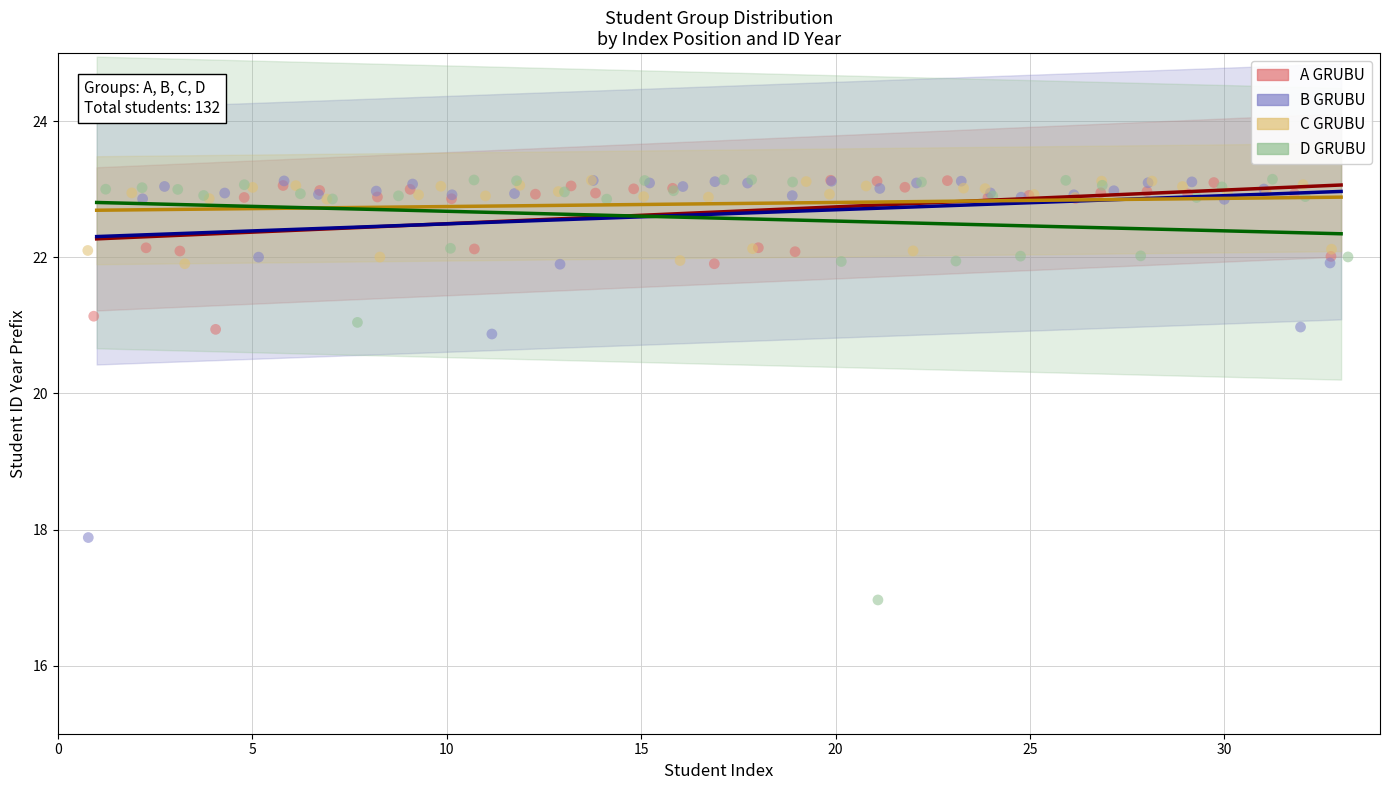

Which series contains the lowest Y value?

D GRUBU